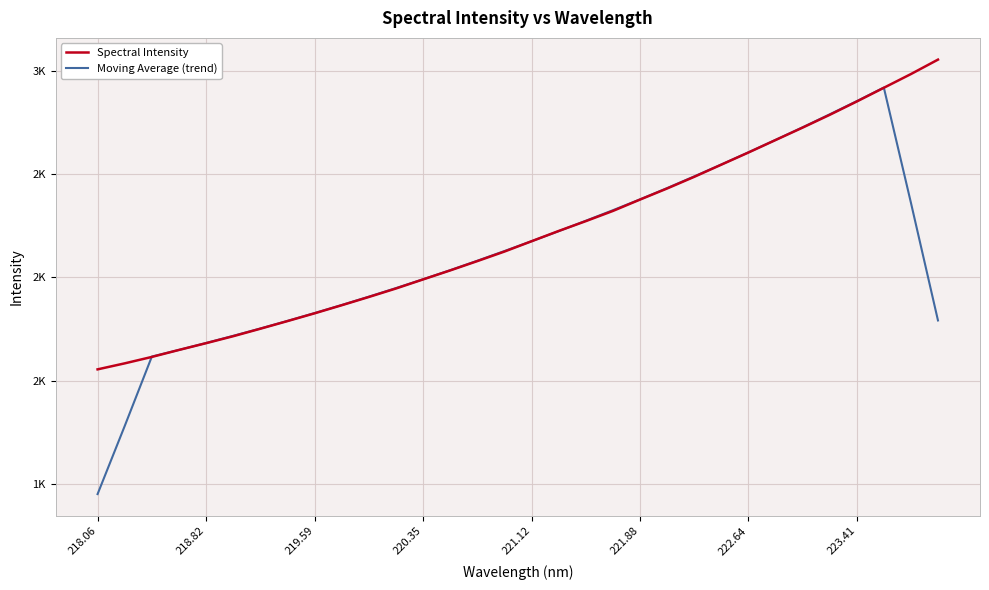

What are all the series names shown in the legend?

Spectral Intensity, Moving Average (trend)